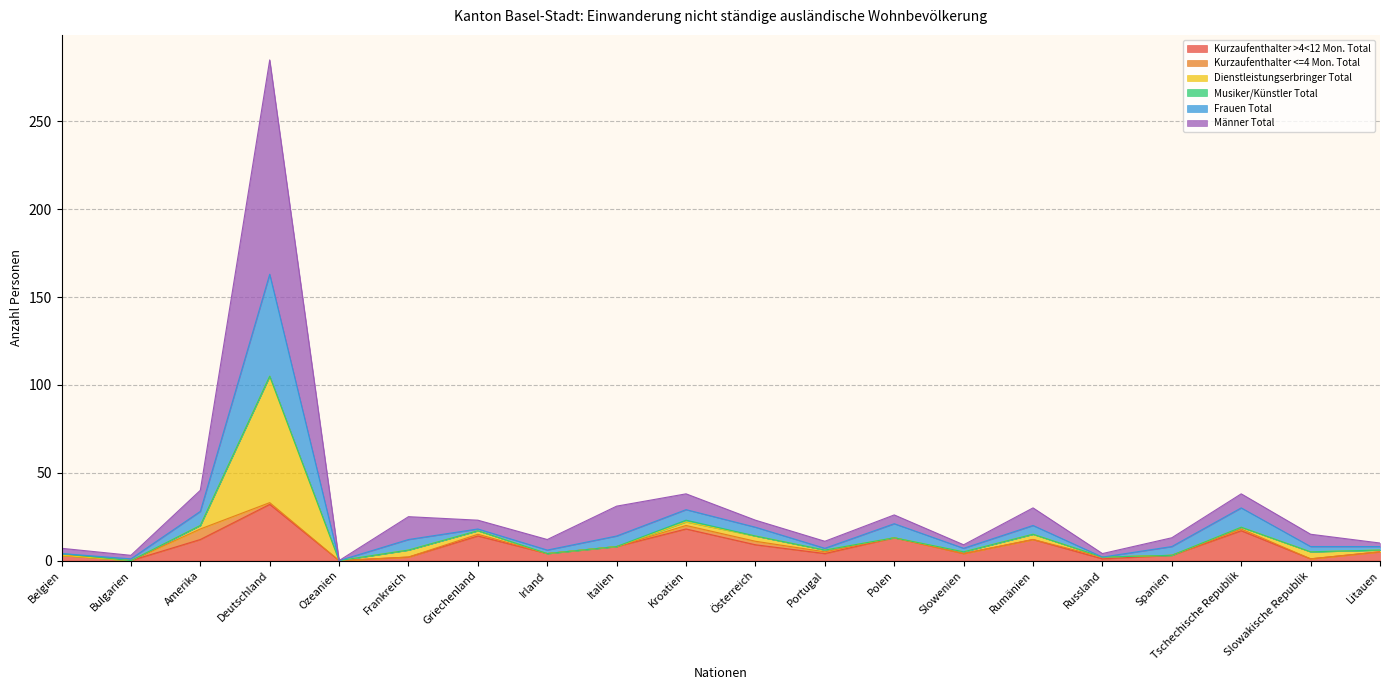

Which category has the highest value in the Kurzaufenthalter >4<12 Mon. Total series?

Deutschland